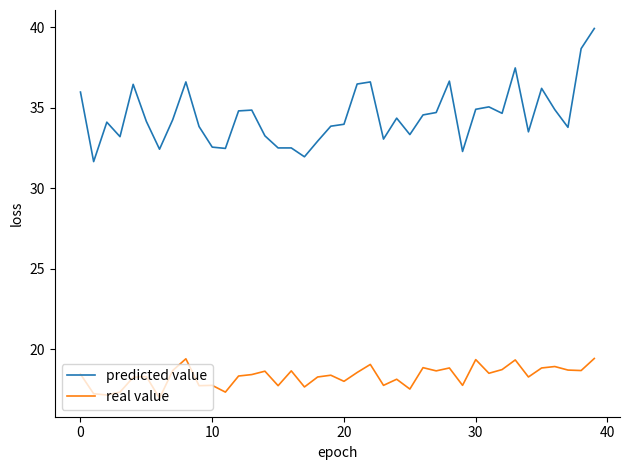

What is the difference between the maximum and minimum values in the real value series?

2.5